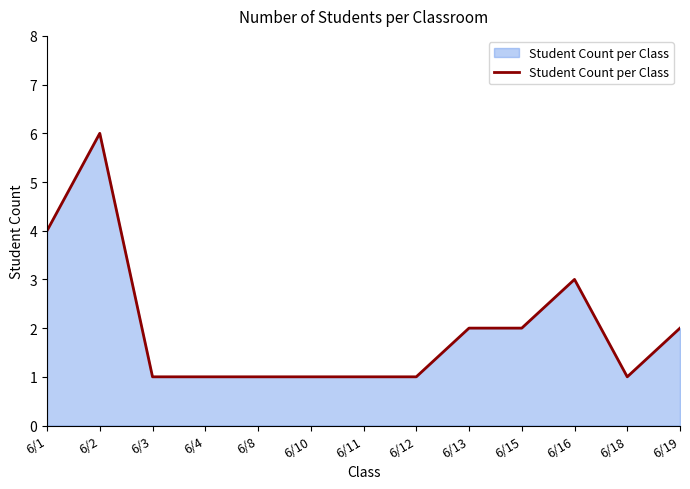

Which label corresponds to the largest value in the chart?

6/2